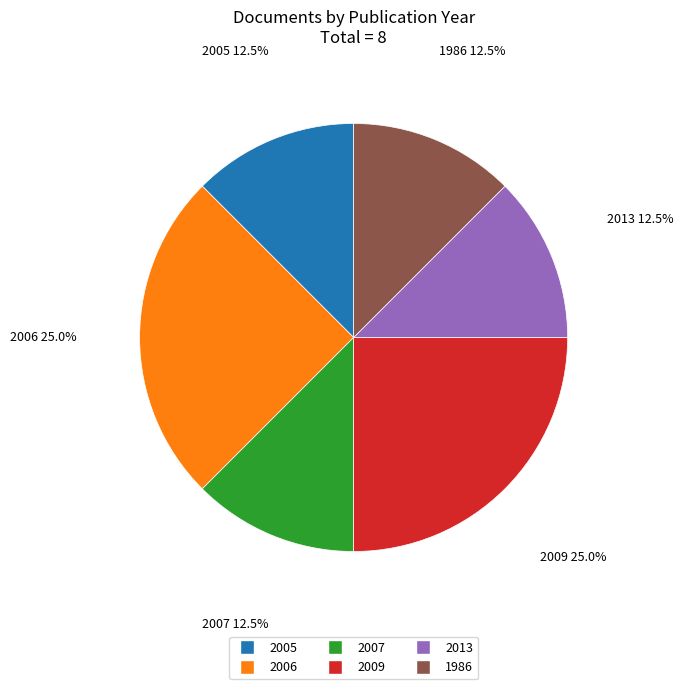

Count the number of slices in the pie.

6